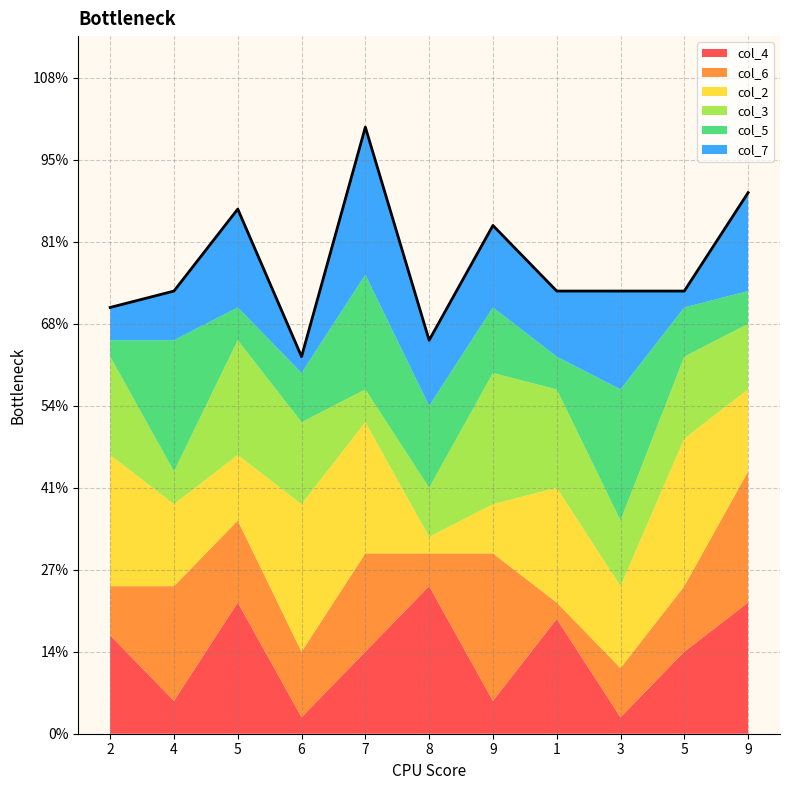

At which category does col_6 reach its first local valley?

6